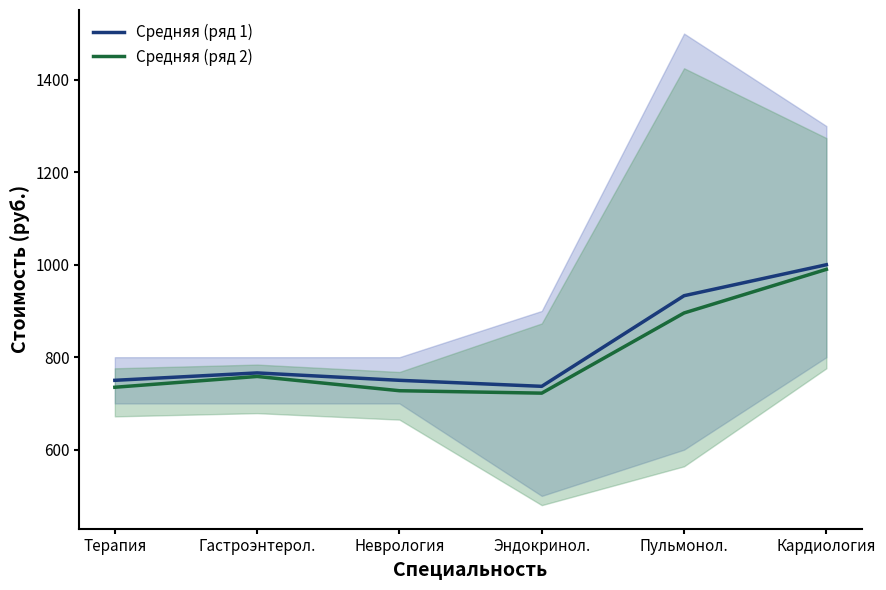

What is the value of the Средняя (ряд 2) point at the 3rd from the left?

727.5